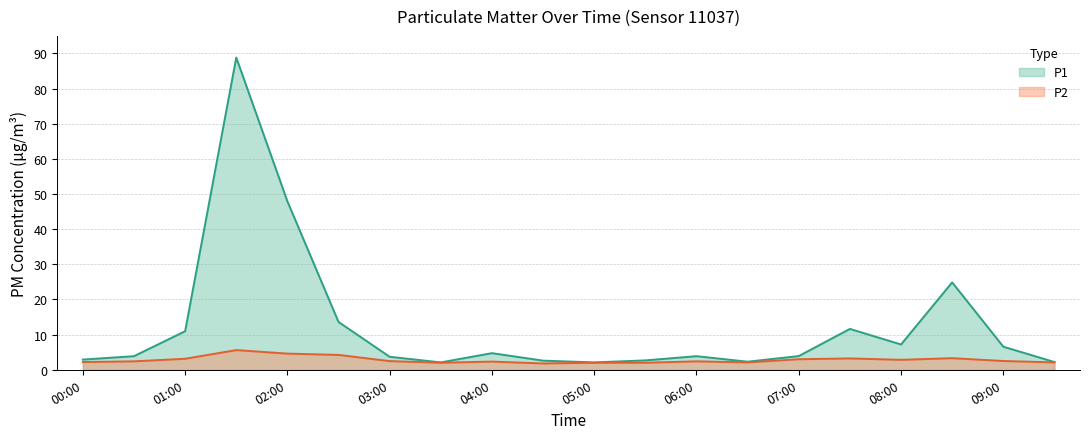

The P2 series shows 3.3 at 03:30. True or false?

False